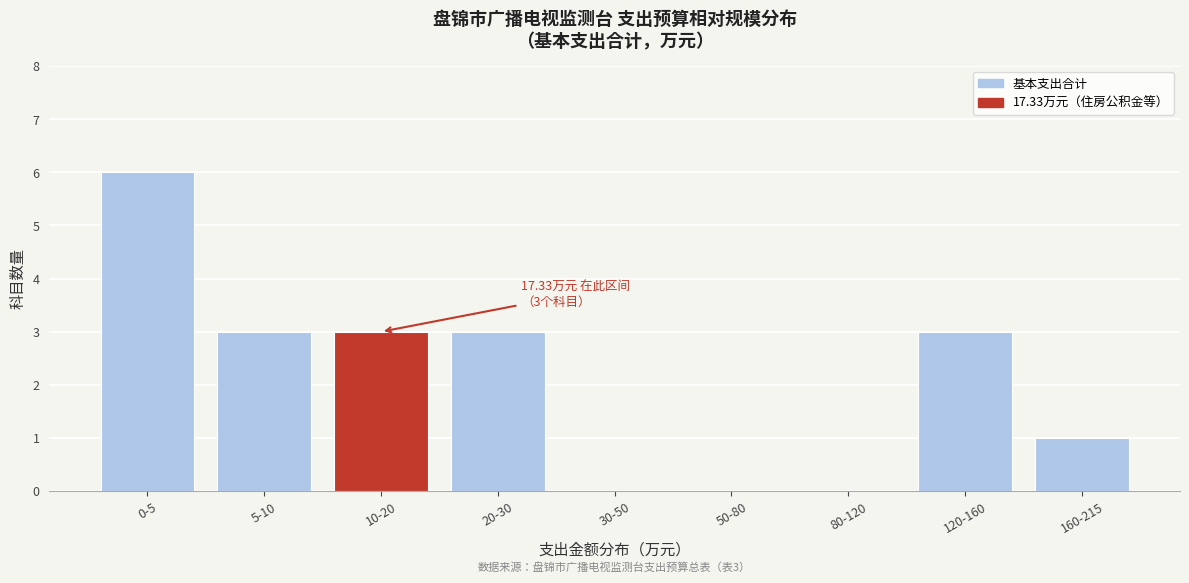

Reading left to right, list all the values displayed in this chart.

0-5=6	5-10=3	10-20=3	20-30=3	30-50=0	50-80=0	80-120=0	120-160=3	160-215=1